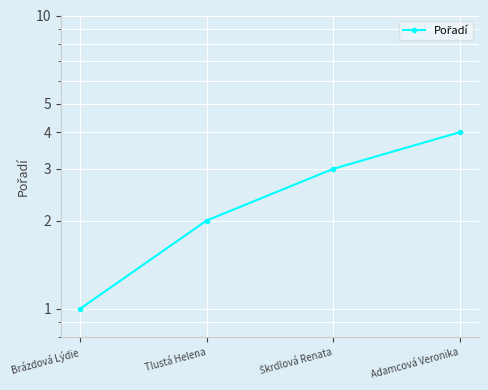

Rank the categories by value from lowest to highest.

Brázdová Lýdie, Tlustá Helena, Škrdlová Renata, Adamcová Veronika